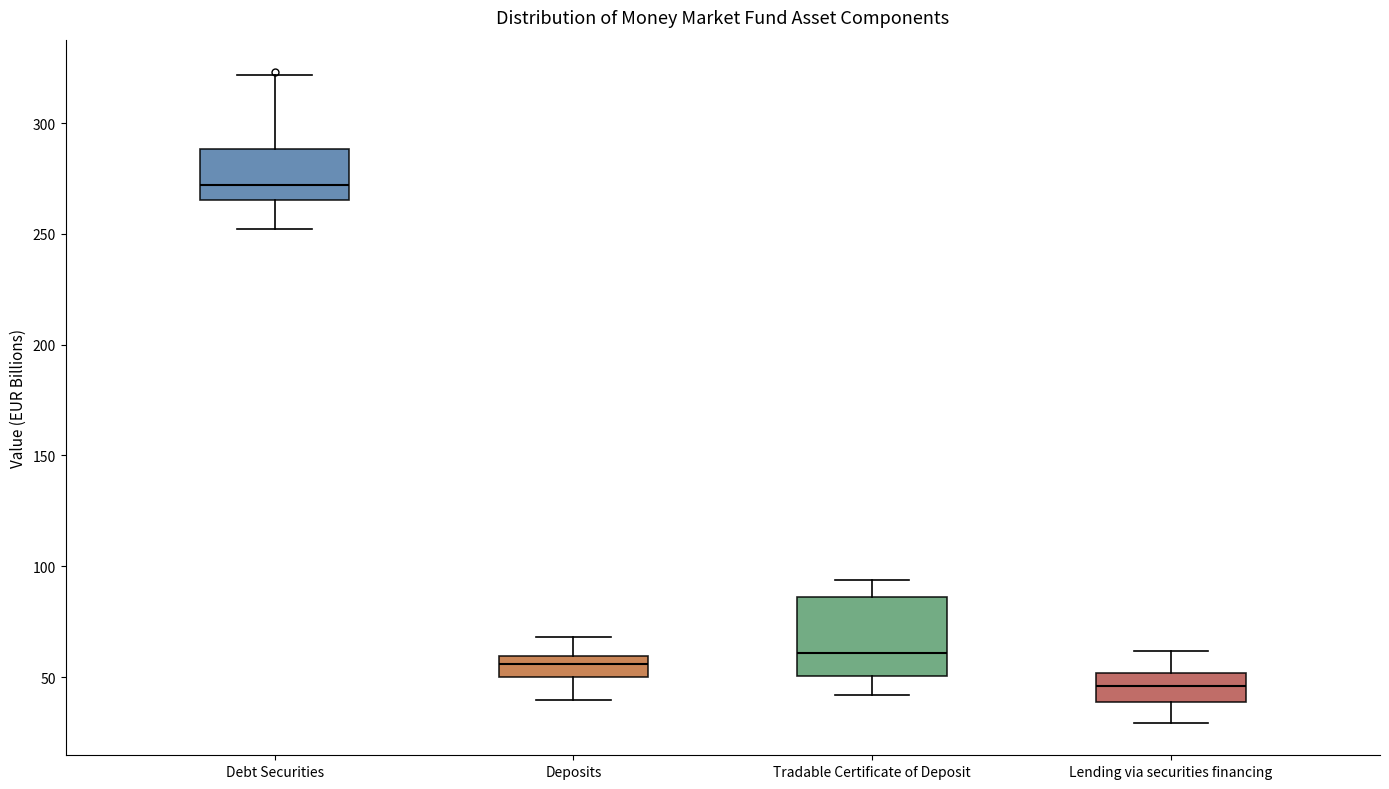

Where does the lower whisker of the box for Deposits end on the y-axis? The values are not printed on the chart, so give them approximately, as read against the axis.

40